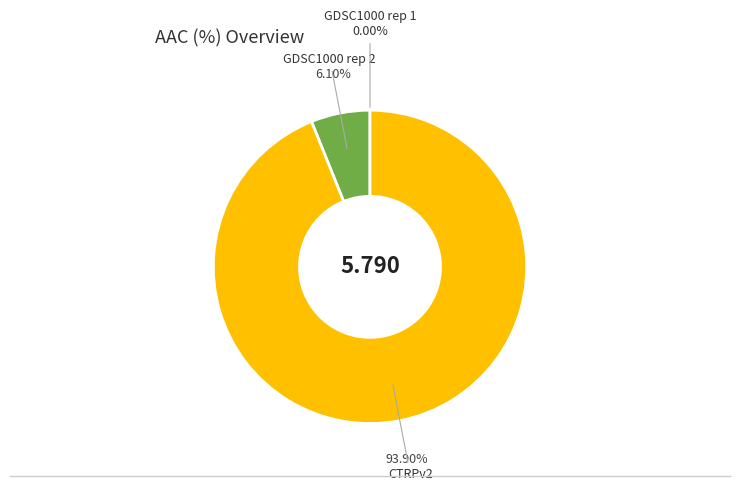

To the nearest percent, what is the combined percentage of CTRPv2 and GDSC1000 rep 1?

94%